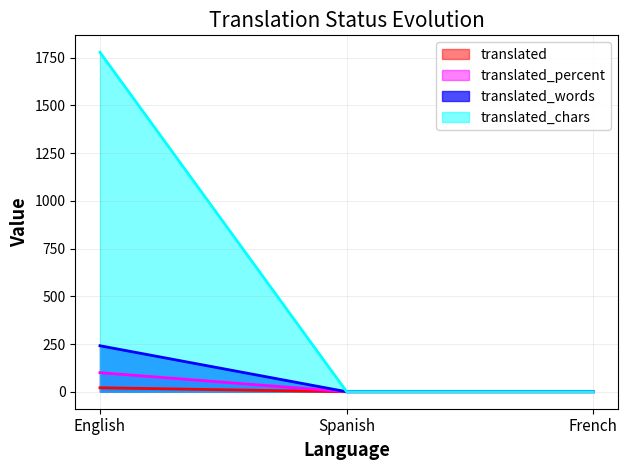

What are all the series names shown in the legend?

translated, translated_percent, translated_words, translated_chars